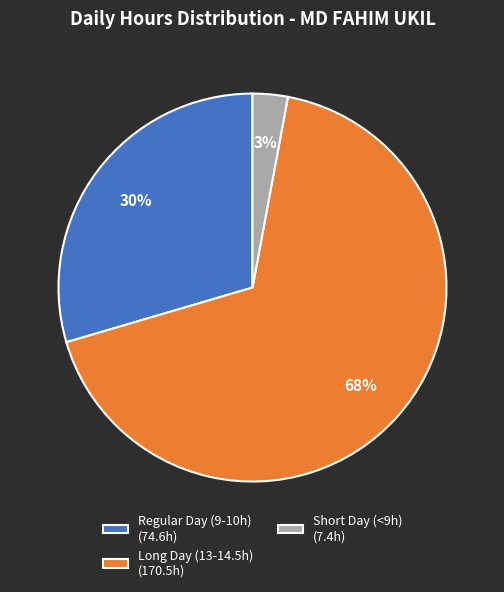

Combined, do Long Day (13-14.5h) (170.5h) and Regular Day (9-10h) (74.6h) account for over 50%?

Yes